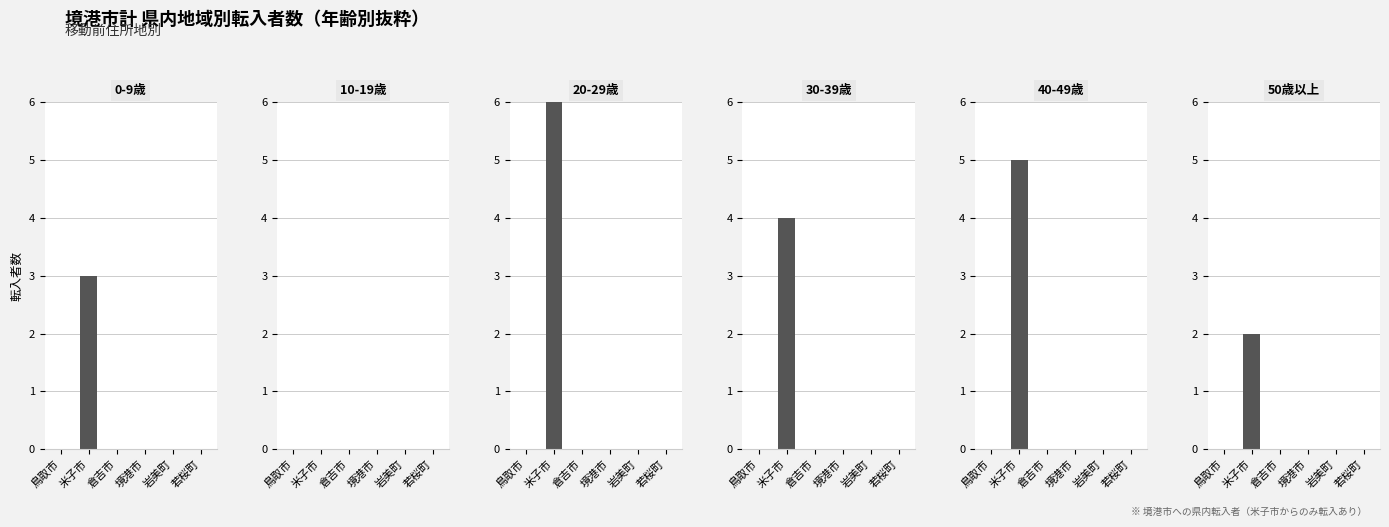

The 40-49歳 series shows 0 at 若桜町. True or false?

True